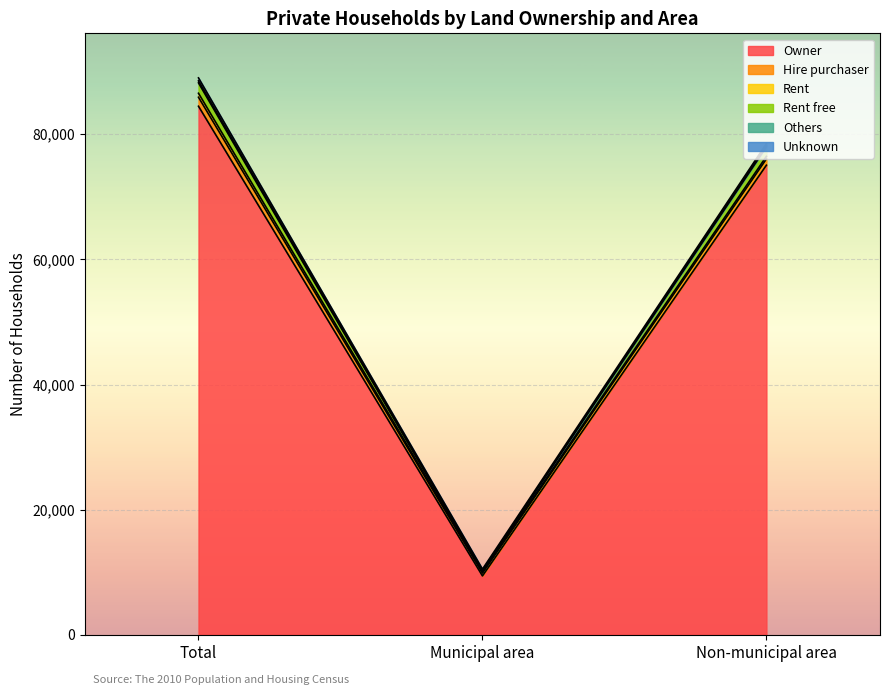

What is the minimum value for Owner?

9418